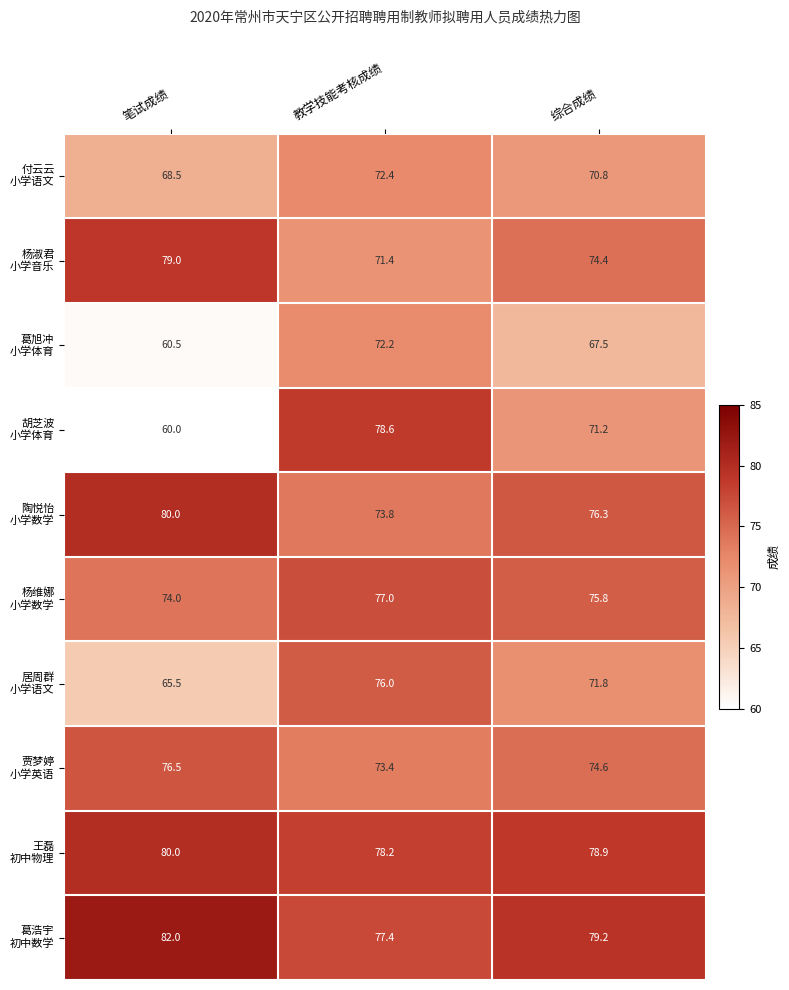

What is the difference between the highest and lowest values at 笔试成绩?

22.0